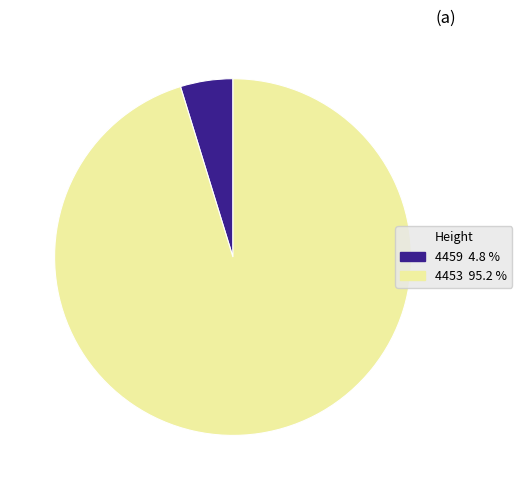

What is the smallest slice in the pie chart?

4459